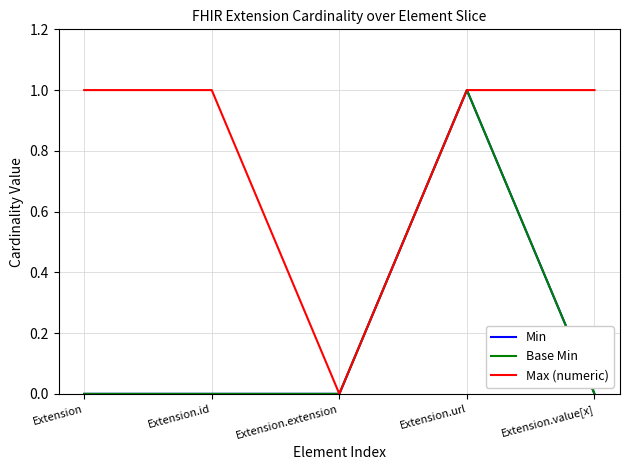

Is this an area chart (filled region under the line)?

No